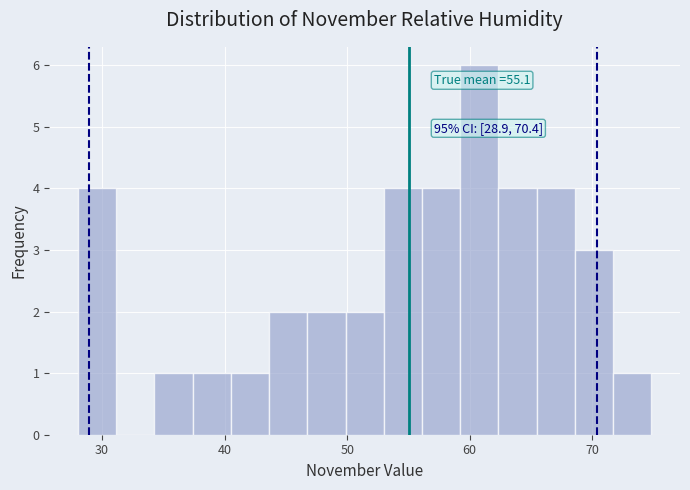

Around what value on the x-axis is the tallest bar? Give the approximate position of its centre, as read against the axis.

61